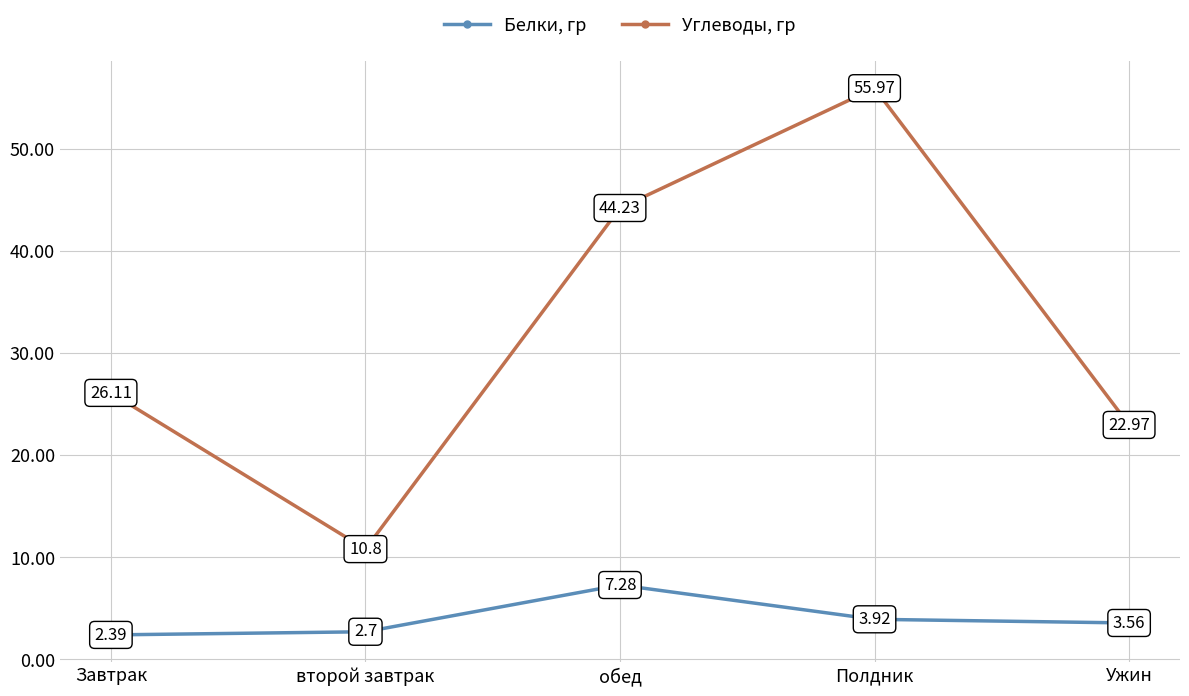

Rank the series by their maximum value, from highest to lowest.

Углеводы, гр, Белки, гр